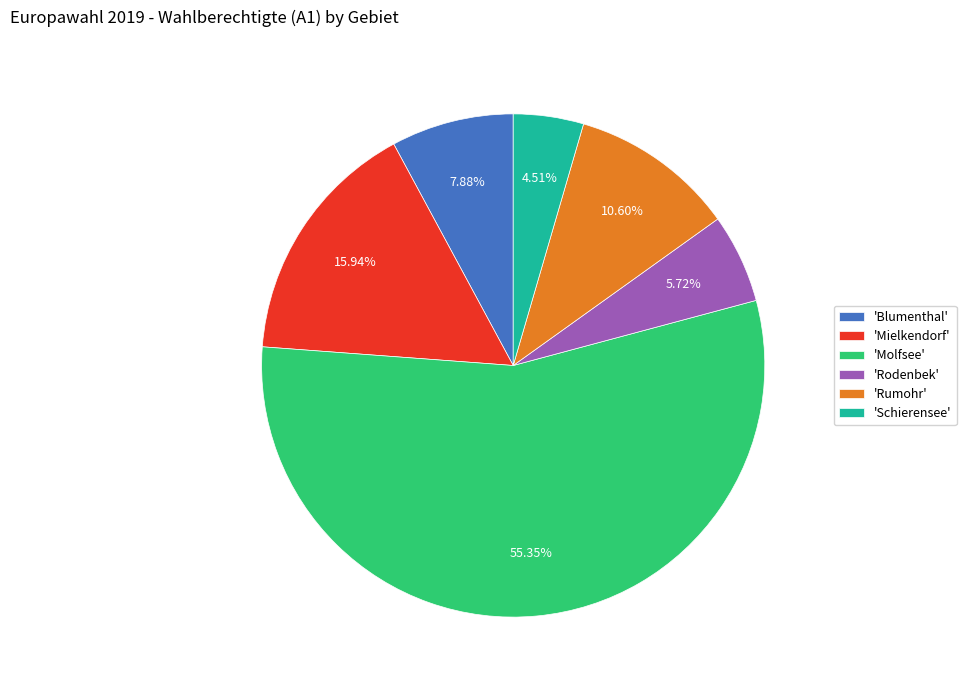

Is there a majority slice in this chart?

Yes